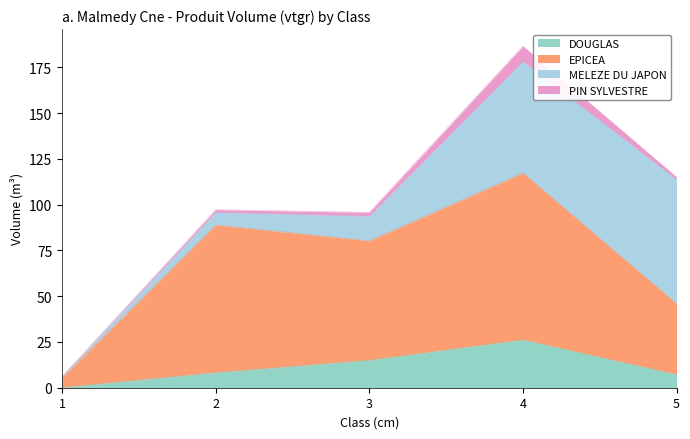

True or false: EPICEA has more than 1 interior local peaks.

True